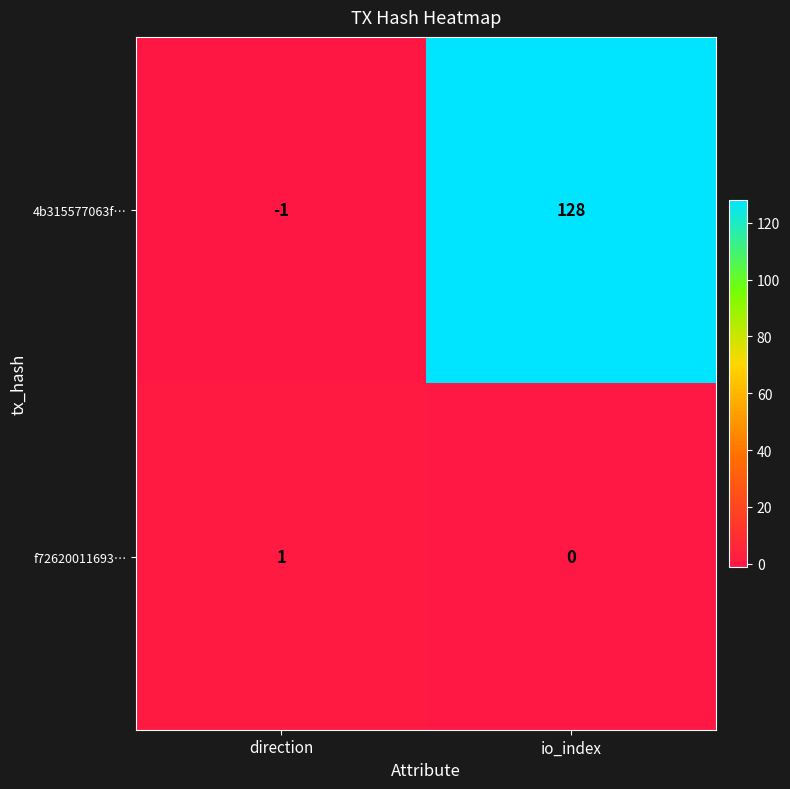

Reading left to right, what are all the values shown in this chart?

4b315577063f…: -1	128
f72620011693…: 1	0